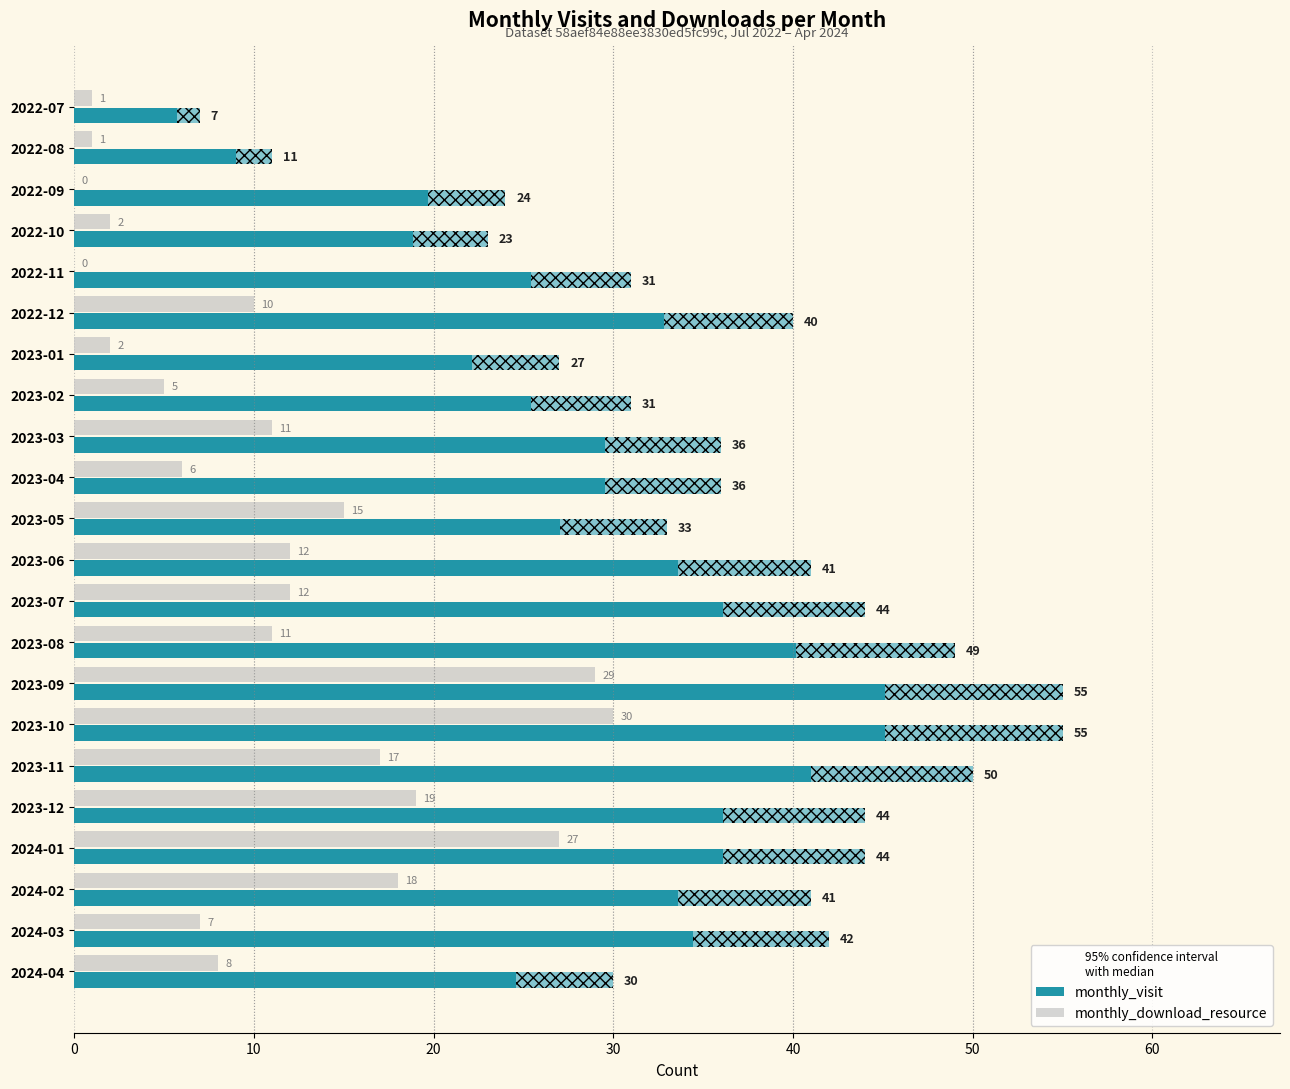

What is the maximum value for monthly_download_resource?

30